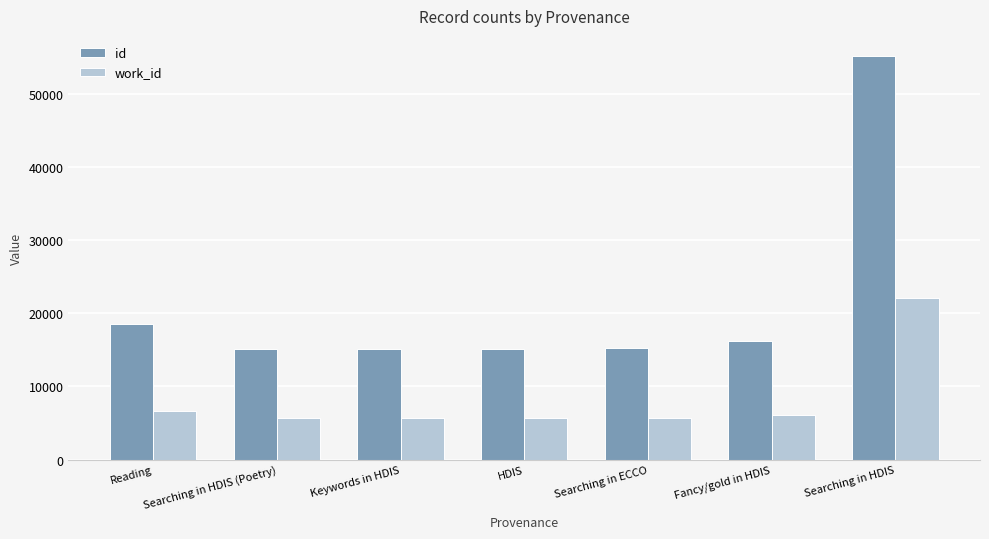

What is the sum of the work_id values at Searching in HDIS (Poetry) and HDIS?

11309